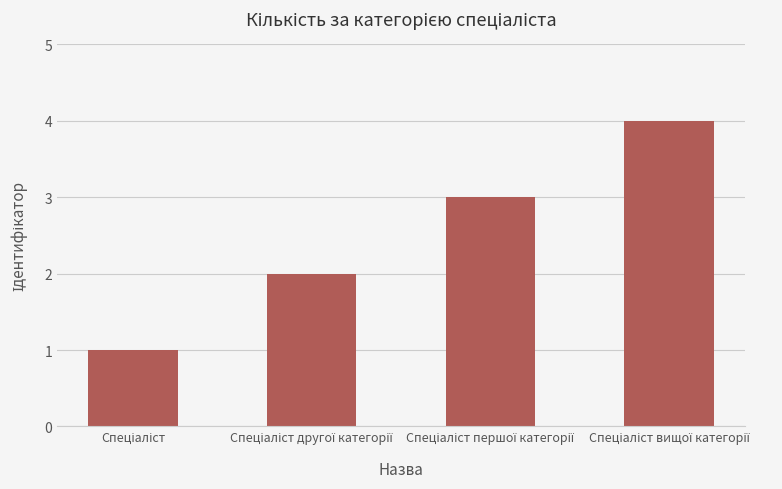

What is the greatest value displayed?

4